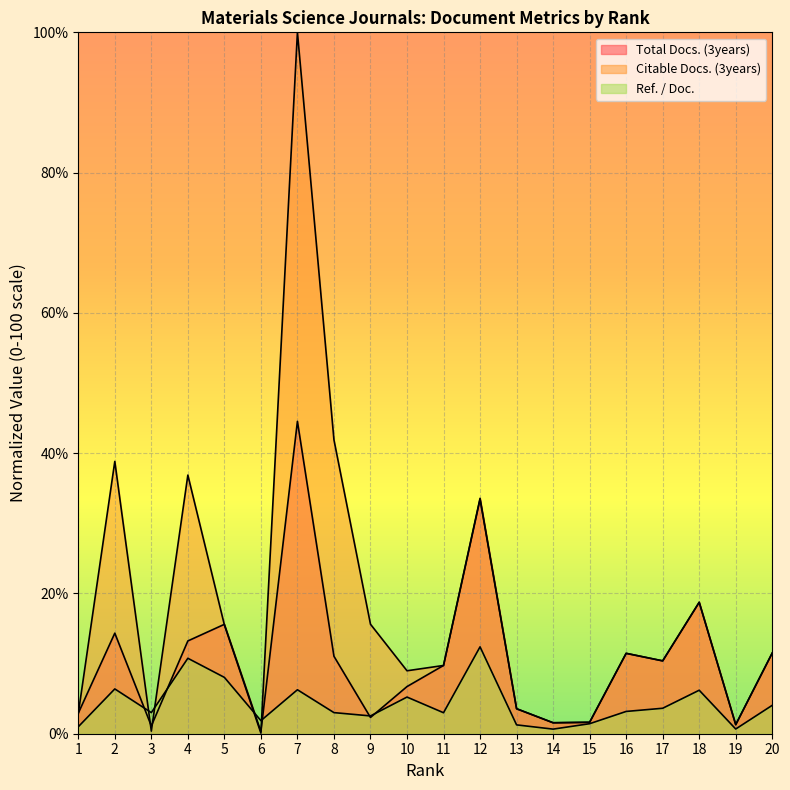

True or false: Citable Docs. (3years) has more than 1 points higher than both neighbors.

True